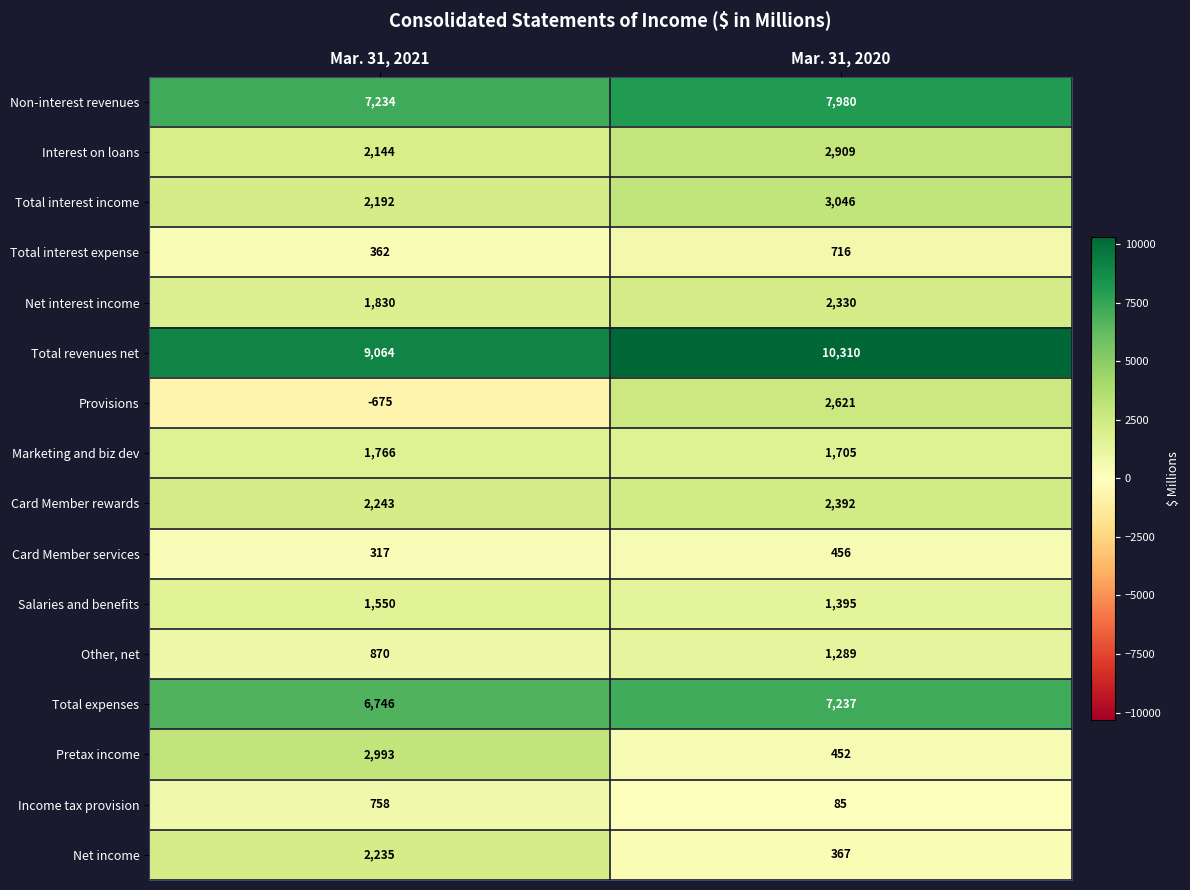

At which label is Interest on loans closest to 2526?

Mar. 31, 2021